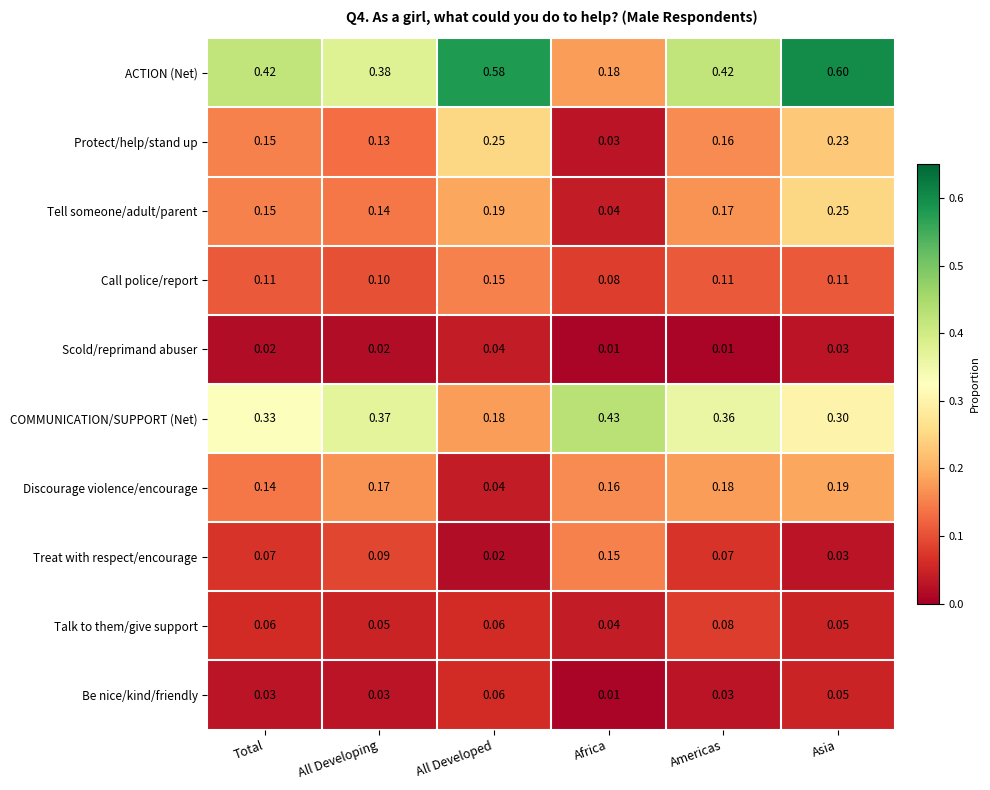

What is the total value across all series at All Developing?

1.5